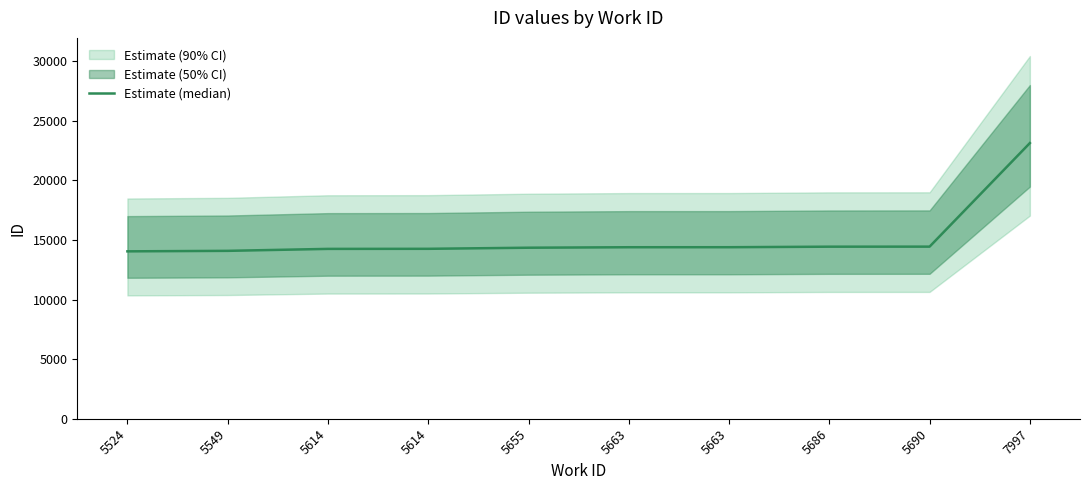

Where does the data first go above 14392?

5663